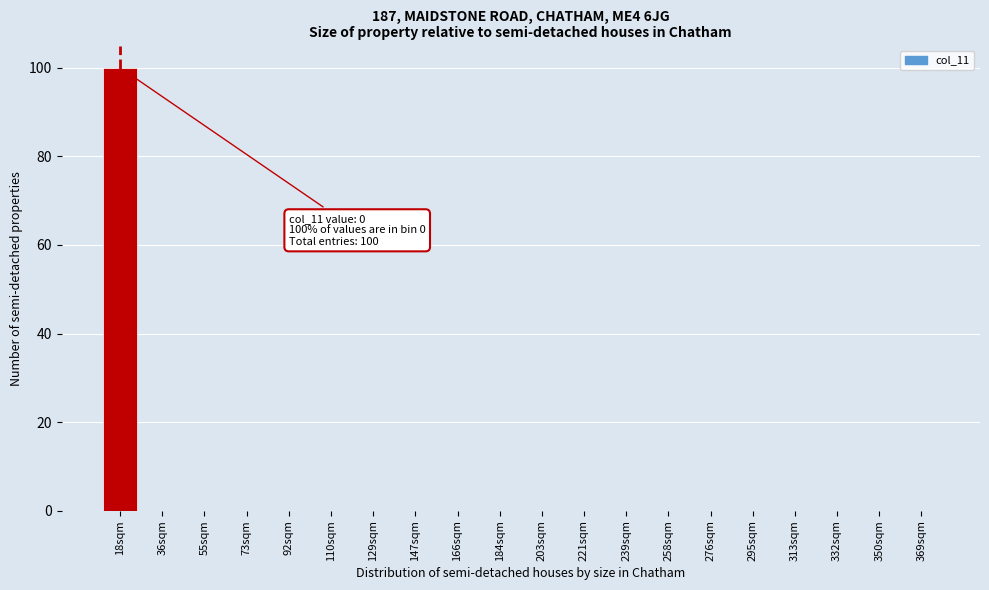

Reading right to left, transcribe all the data shown in this chart.

369sqm=0	350sqm=0	332sqm=0	313sqm=0	295sqm=0	276sqm=0	258sqm=0	239sqm=0	221sqm=0	203sqm=0	184sqm=0	166sqm=0	147sqm=0	129sqm=0	110sqm=0	92sqm=0	73sqm=0	55sqm=0	36sqm=0	18sqm=100